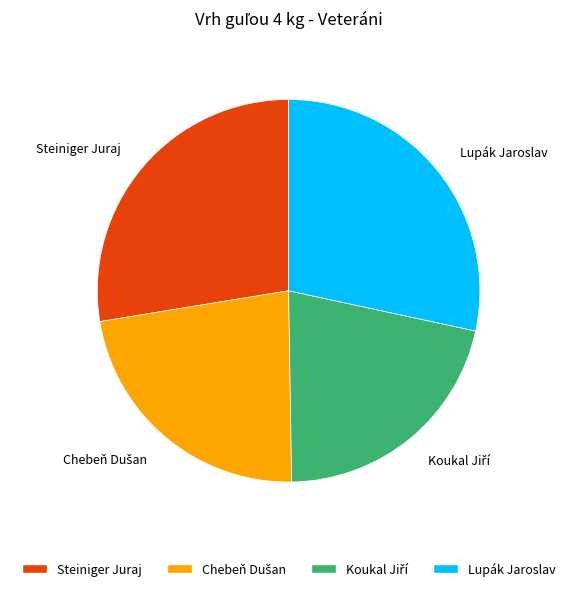

Count the number of slices in the pie.

4